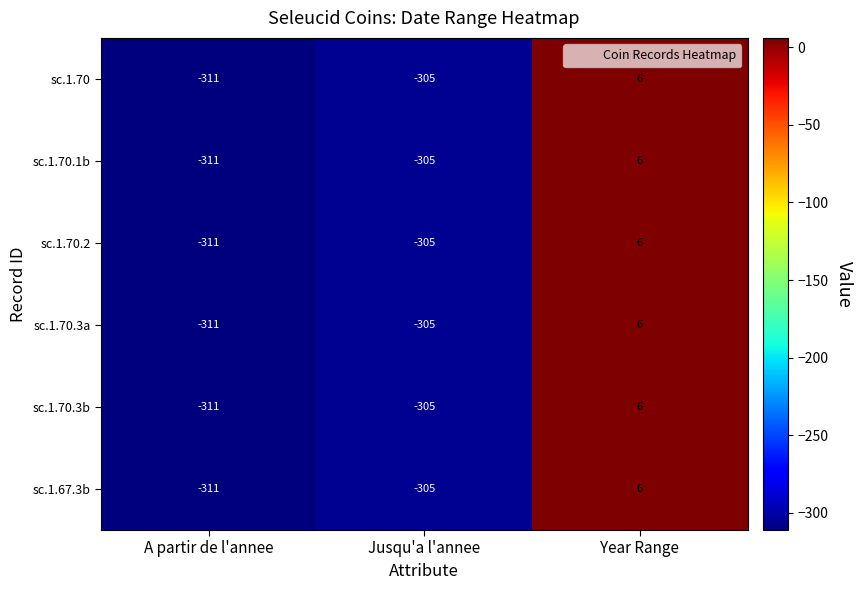

Is the value of sc.1.70 at Year Range greater than the value of sc.1.70.3b at A partir de l'annee?

Yes